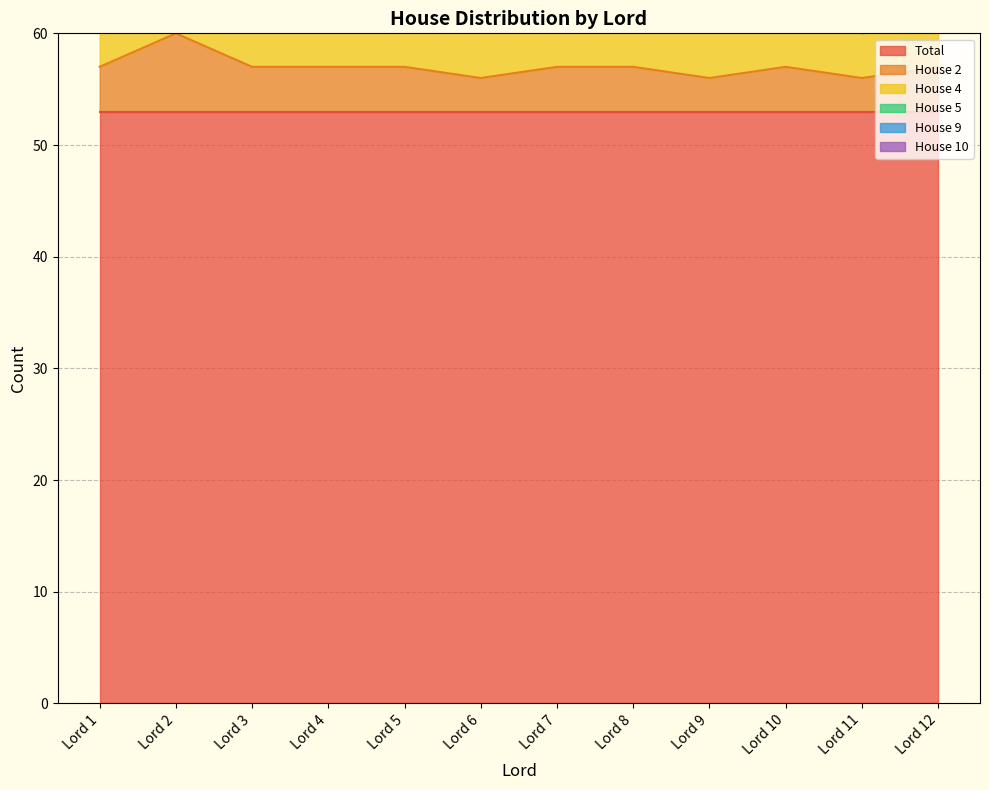

Is it true that House 2 equals 57 at Lord 3?

True